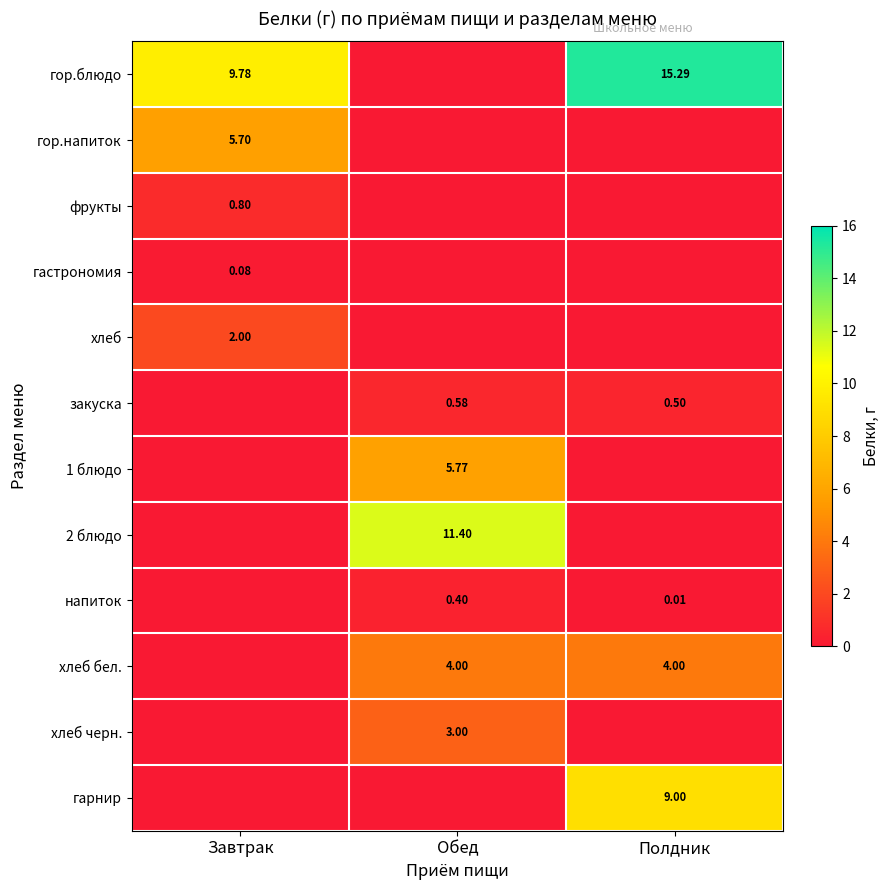

Count the закуска values in the range 0 to 1.

3